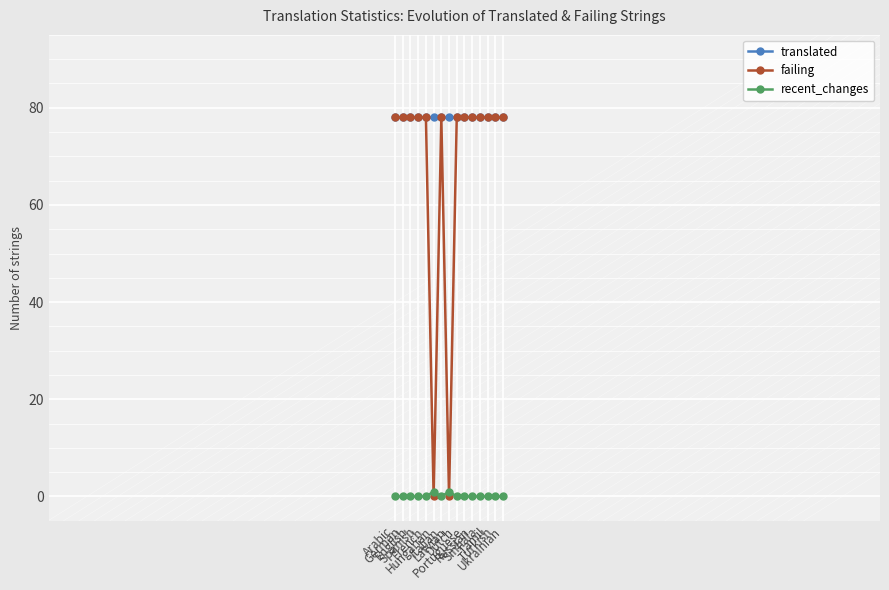

Which series has the widest spread of values?

failing